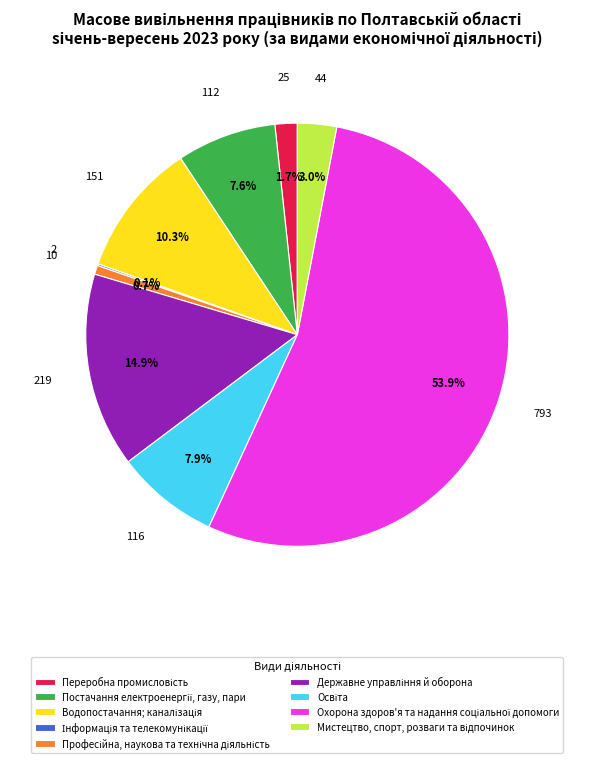

Is there any slice that represents more than half of the pie?

Yes